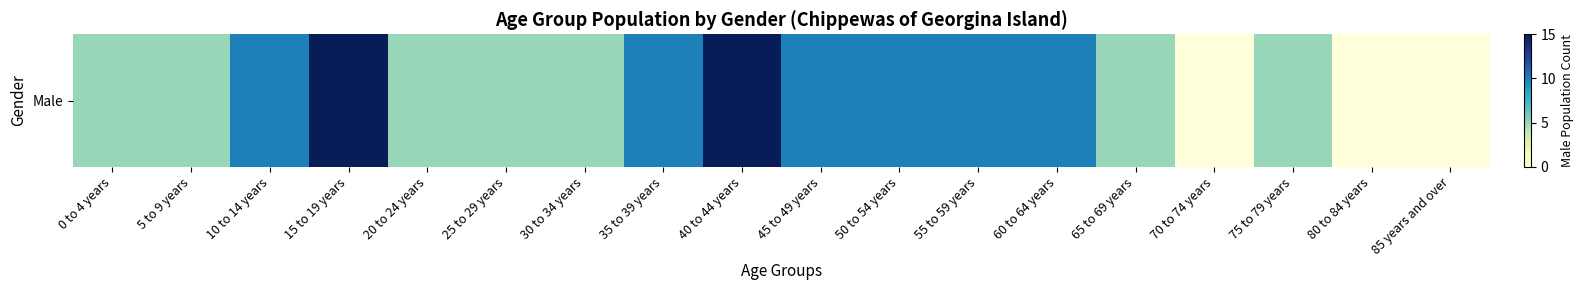

Reading right to left, transcribe all the data shown in this chart.

0	0	5	0	5	10	10	10	10	15	10	5	5	5	15	10	5	5